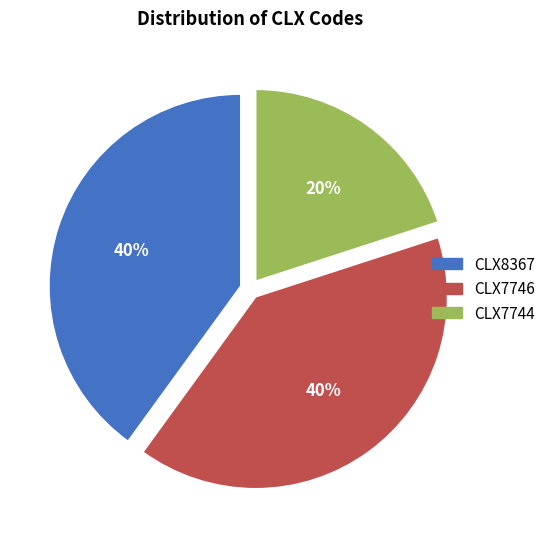

Is there a majority slice in this chart?

No